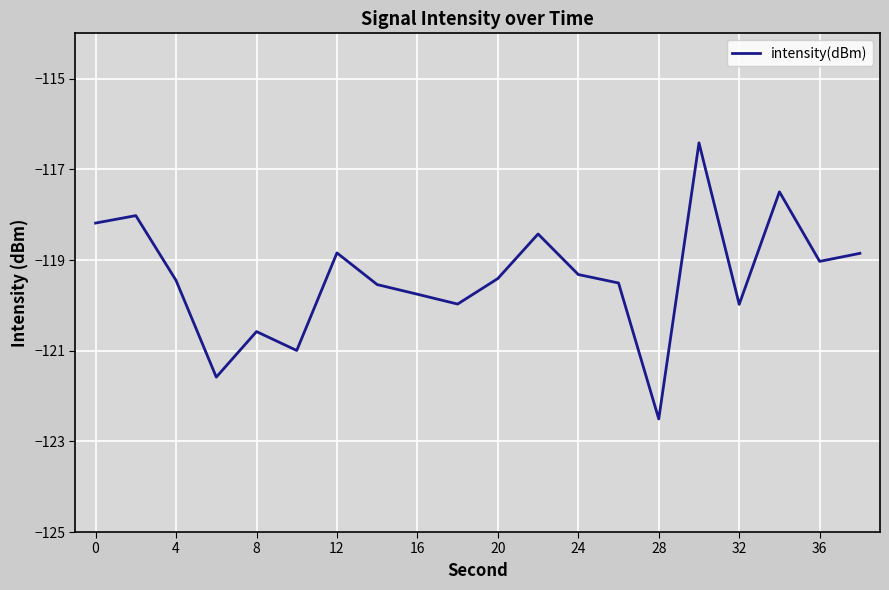

What is the difference between the maximum and minimum values?

6.1